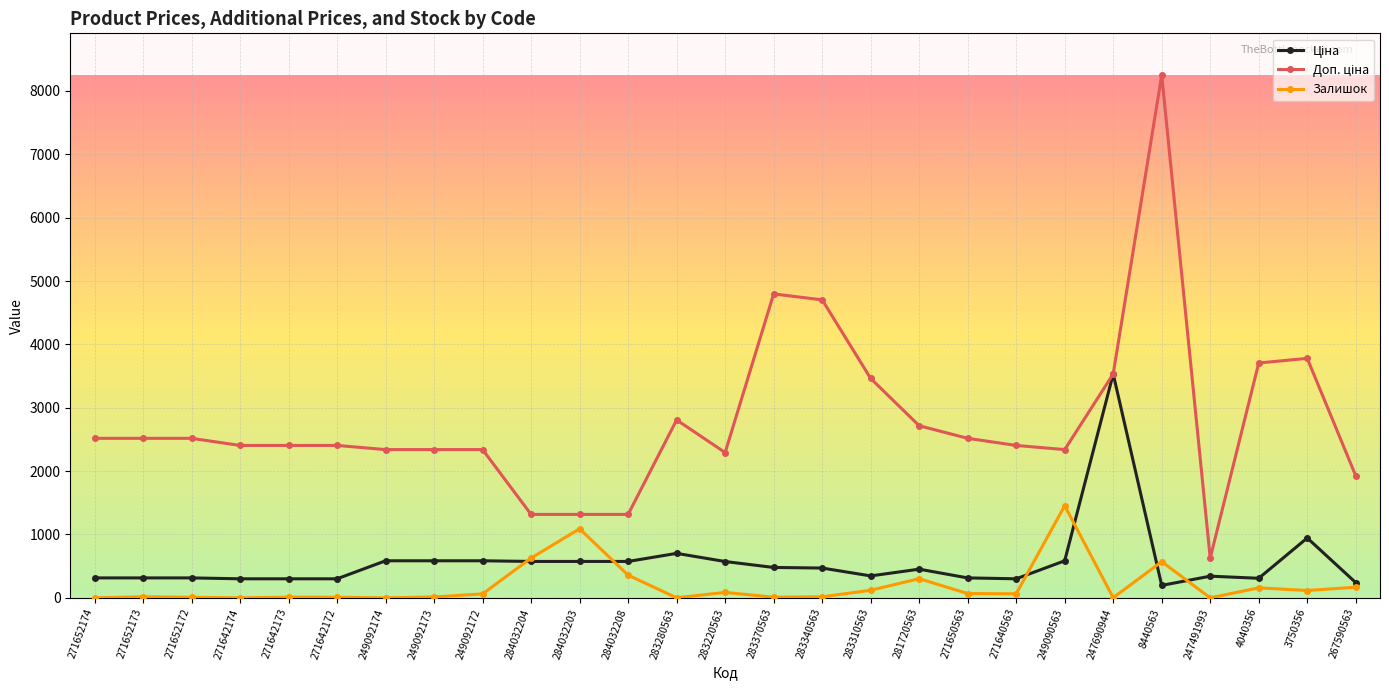

How many lines are shown in the chart?

3